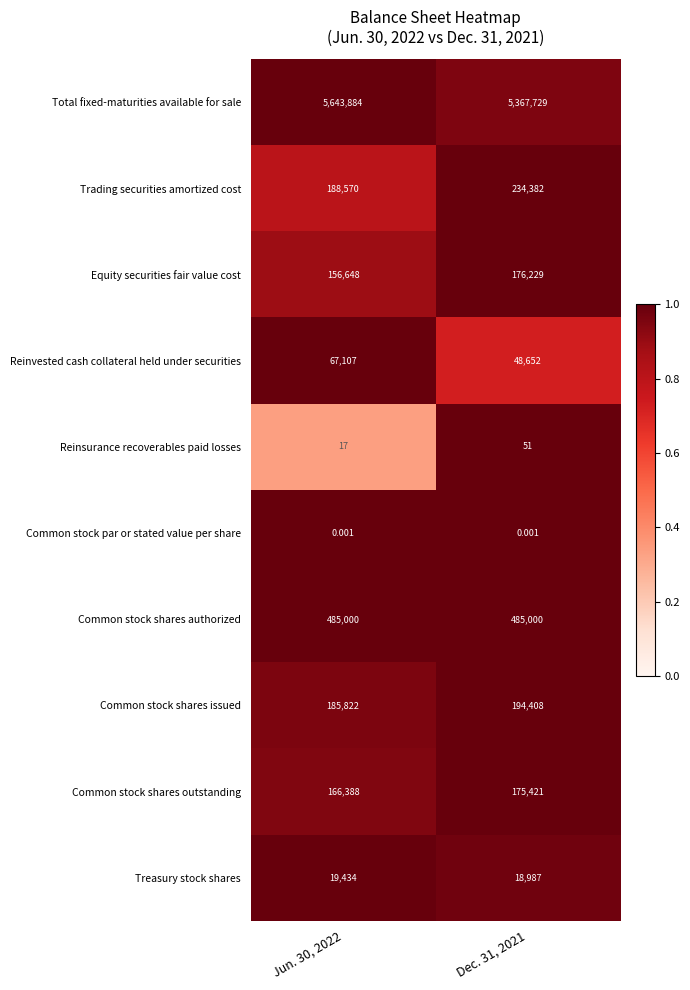

At Dec. 31, 2021, list the series in order from largest to smallest.

Total fixed-maturities available for sale, Common stock shares authorized, Trading securities amortized cost, Common stock shares issued, Equity securities fair value cost, Common stock shares outstanding, Reinvested cash collateral held under securities, Treasury stock shares, Reinsurance recoverables paid losses, Common stock par or stated value per share